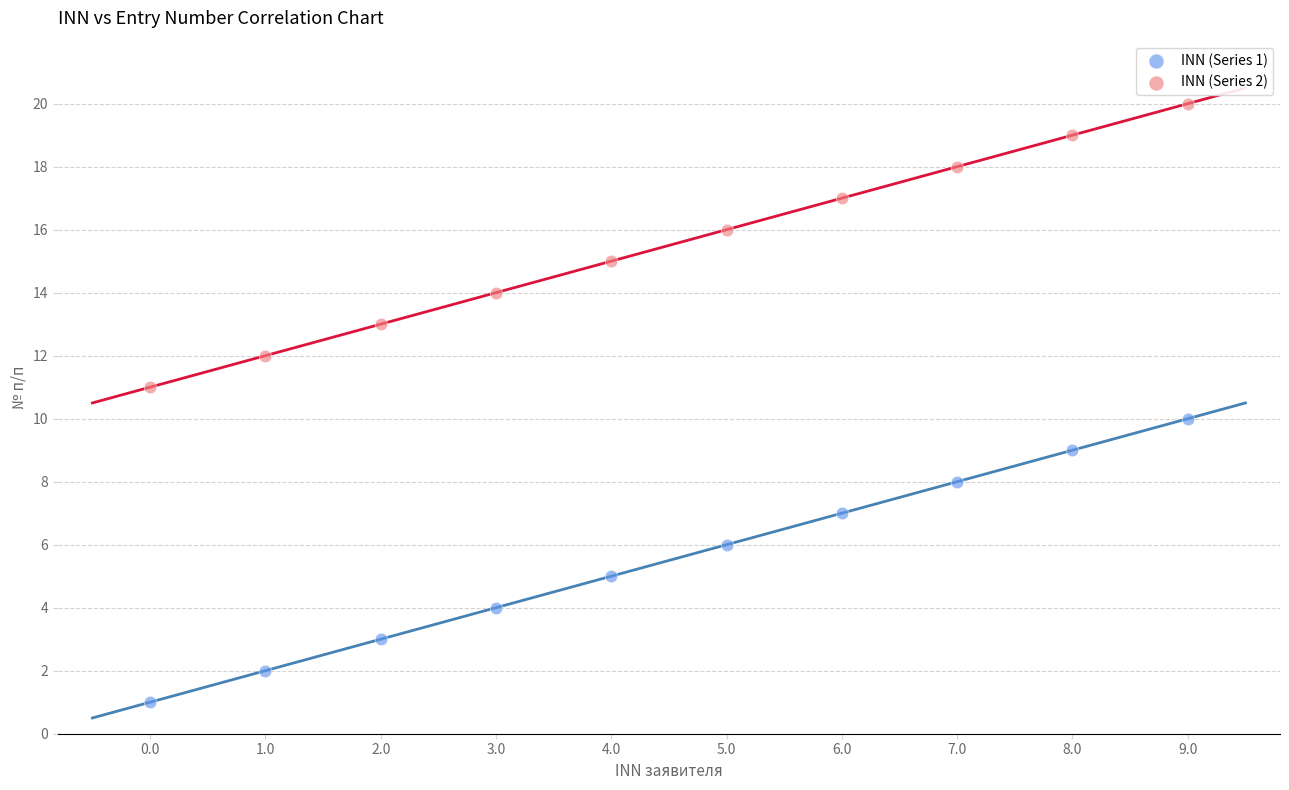

Which series contains the lowest Y value?

INN (Series 1)